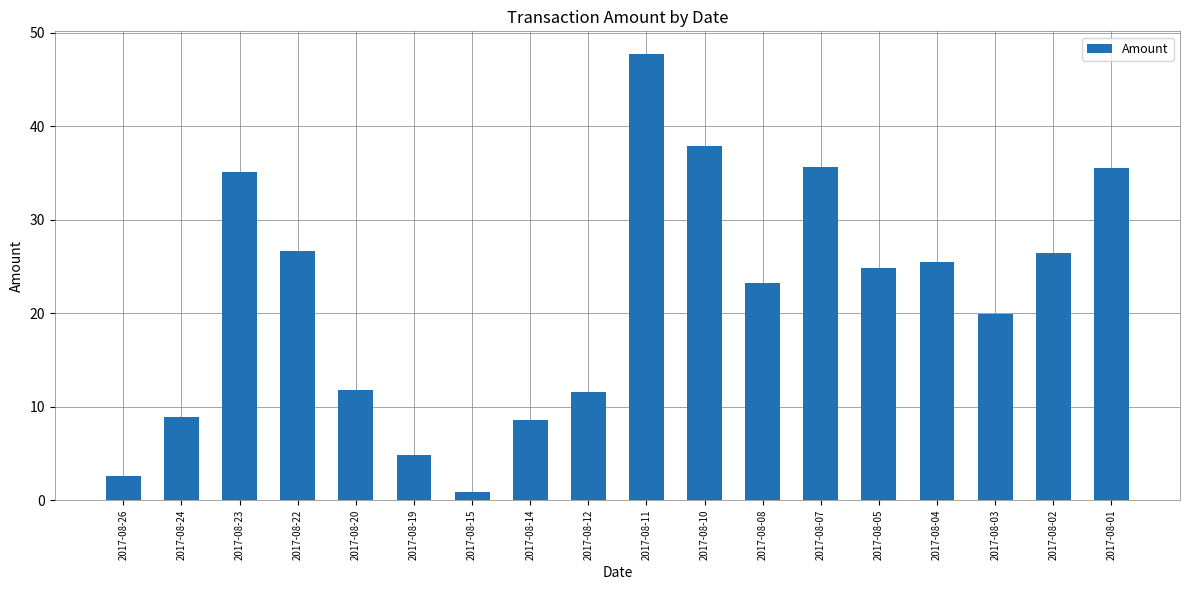

How many data points are above 24?

9